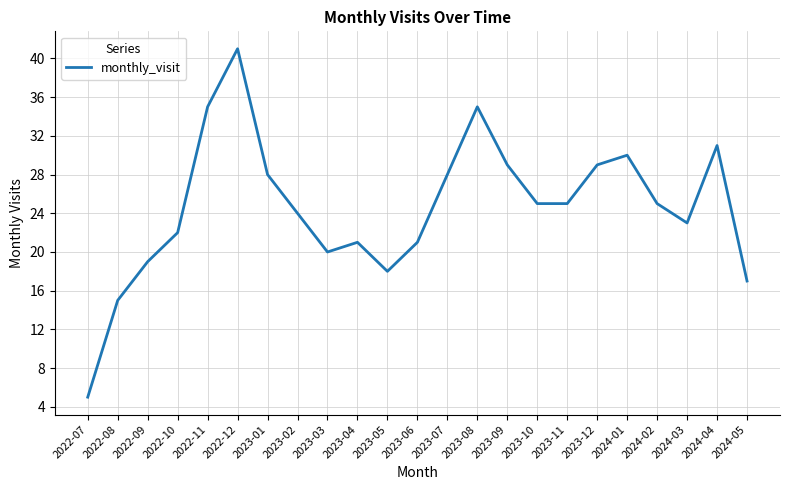

What position from the left is 2024-04?

22